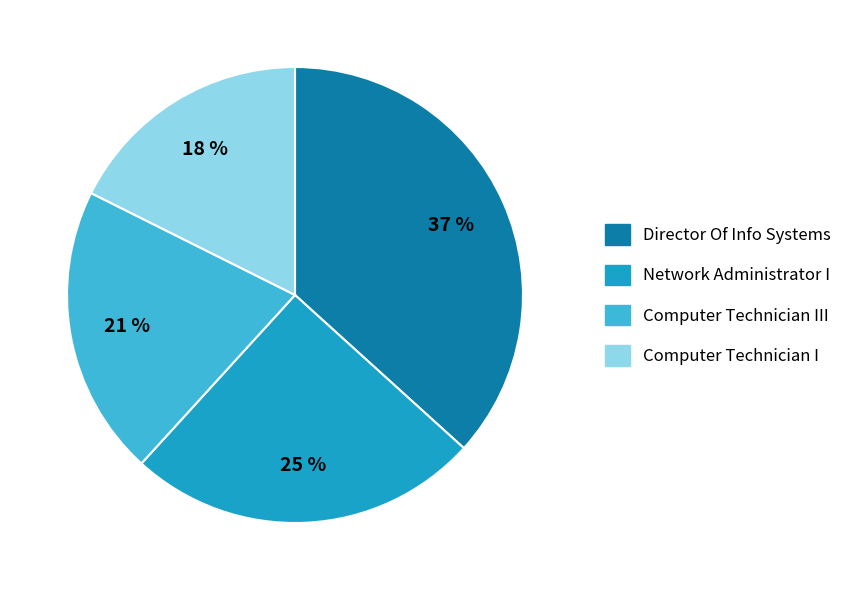

How many slices are in this pie chart?

4